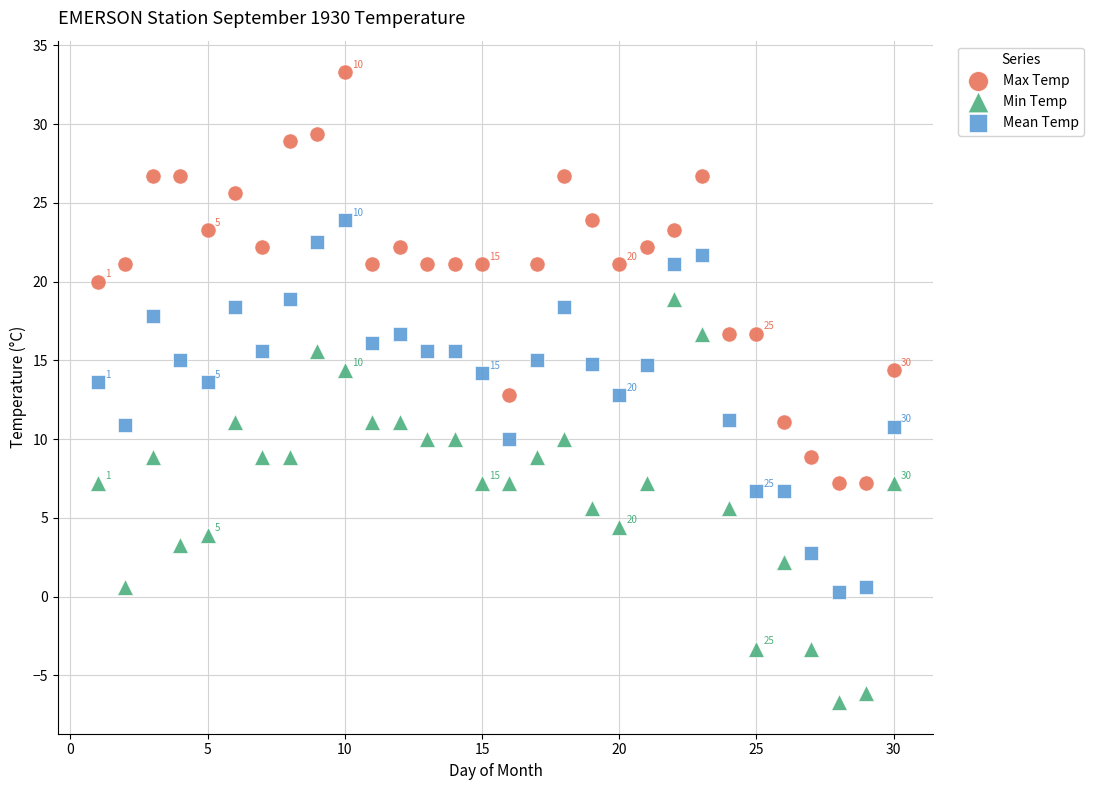

Which series has the largest Y range (max minus min)?

Max Temp